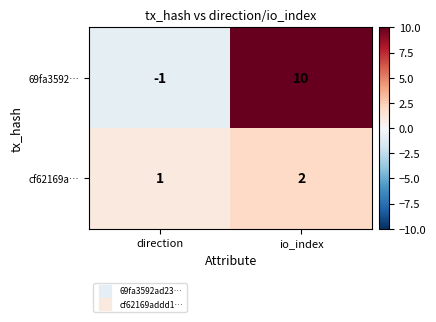

Which label corresponds to the smallest value in the chart?

direction